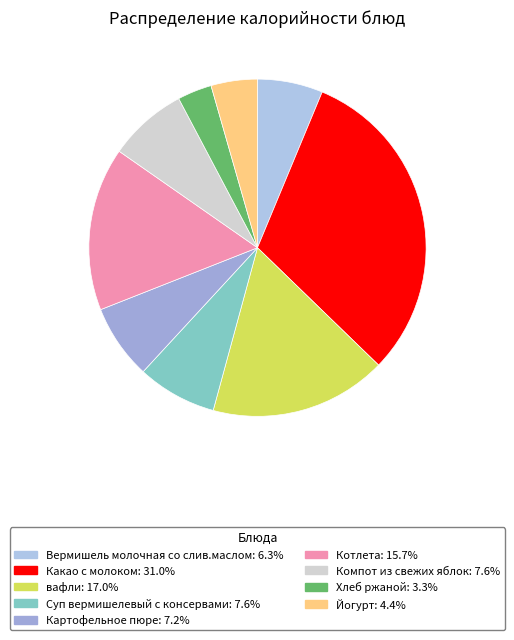

How many segments does this pie chart have?

9